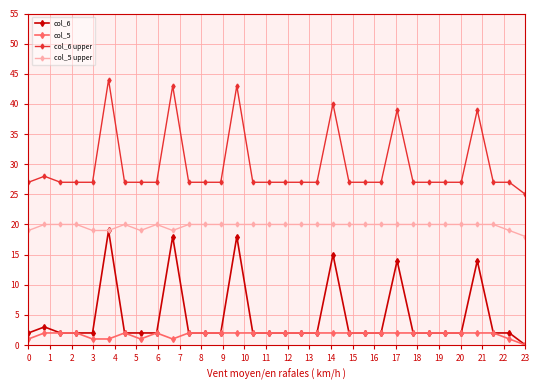

At how many categories does at least one series exceed 21?

32